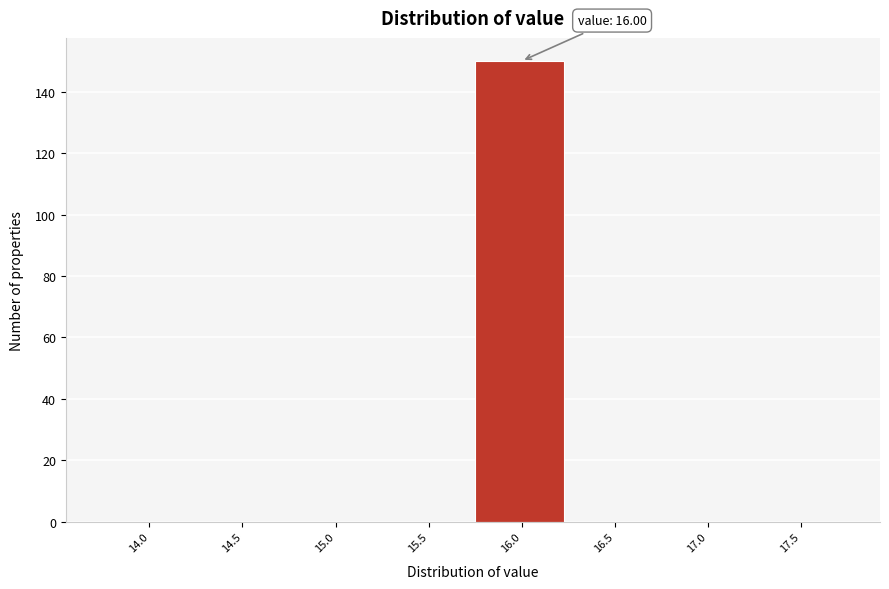

Reading left to right, what are all the values shown in this chart?

14.0=0	14.5=0	15.0=0	15.5=0	16.0=150	16.5=0	17.0=0	17.5=0